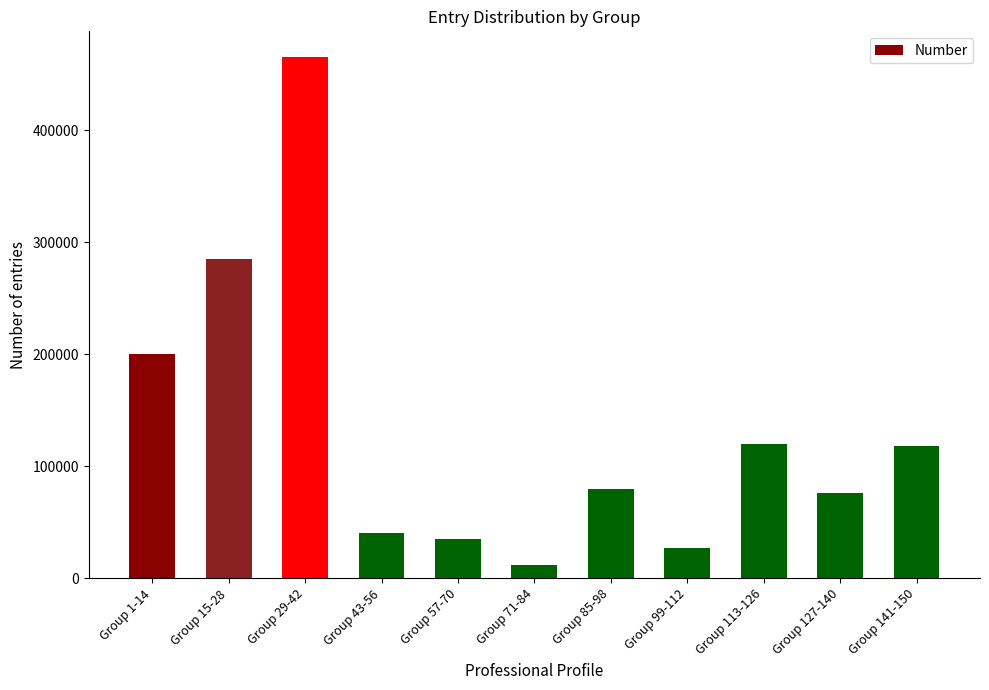

Are the bars horizontal?

No